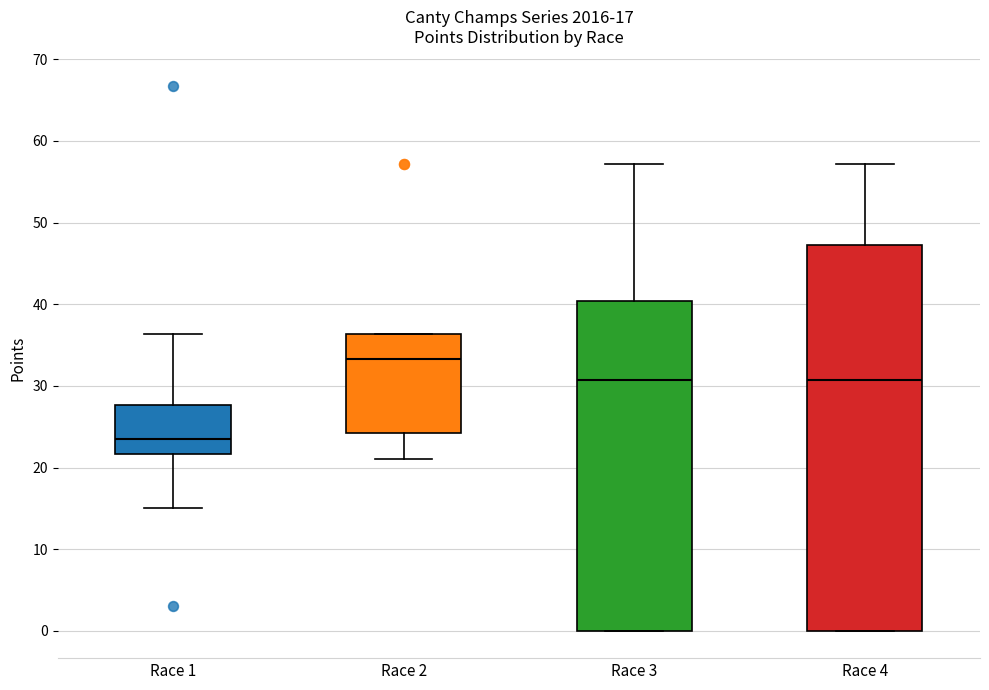

Comparing the boxes themselves (not the whiskers), which one is the tallest?

Race 4